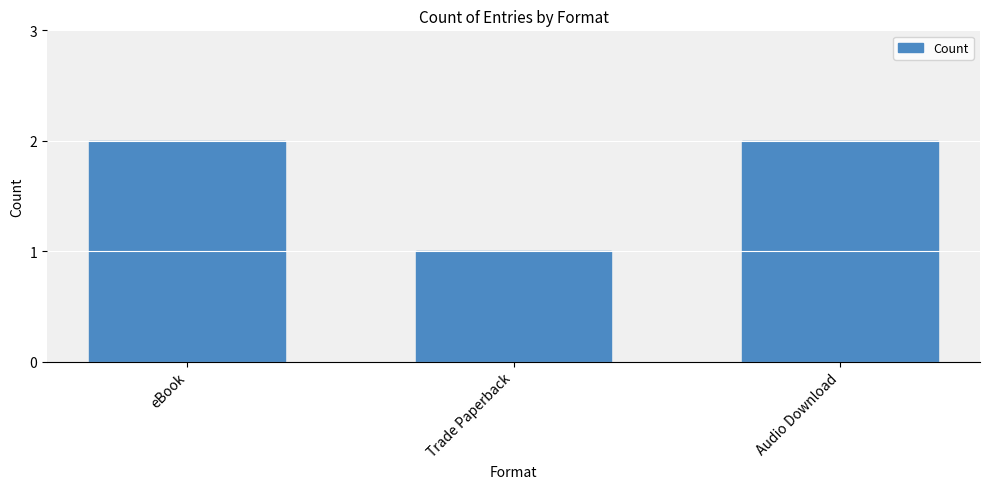

What is the average value?

2